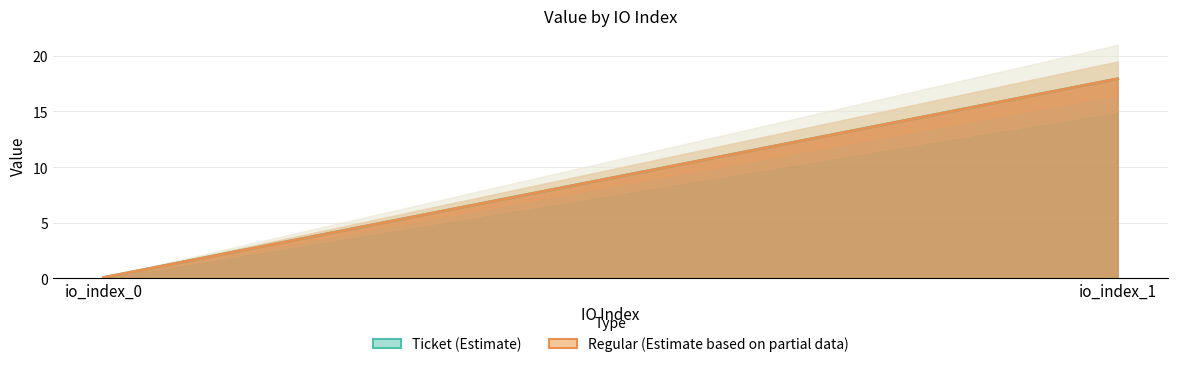

Is it true that Ticket equals 17.9 at io_index_1?

True